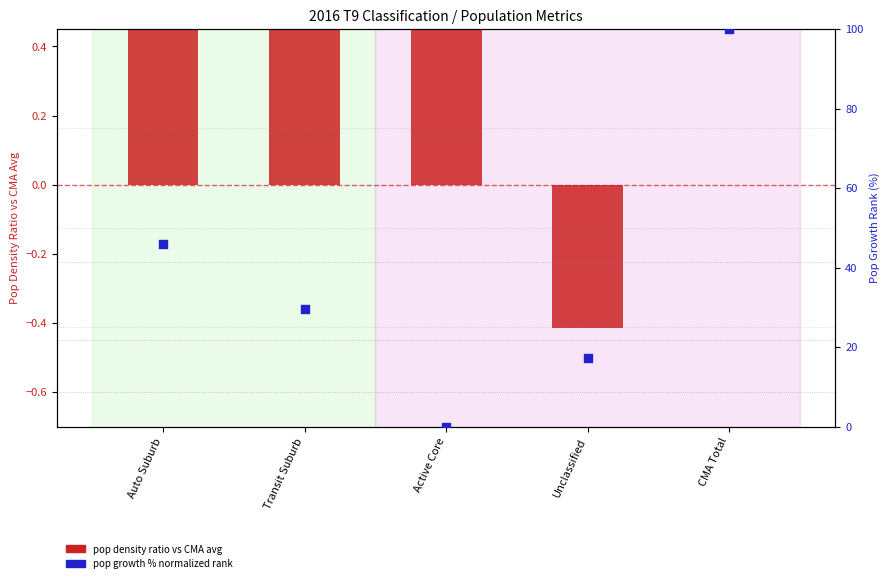

What is the total value across all series at Transit Suburb?

33.8